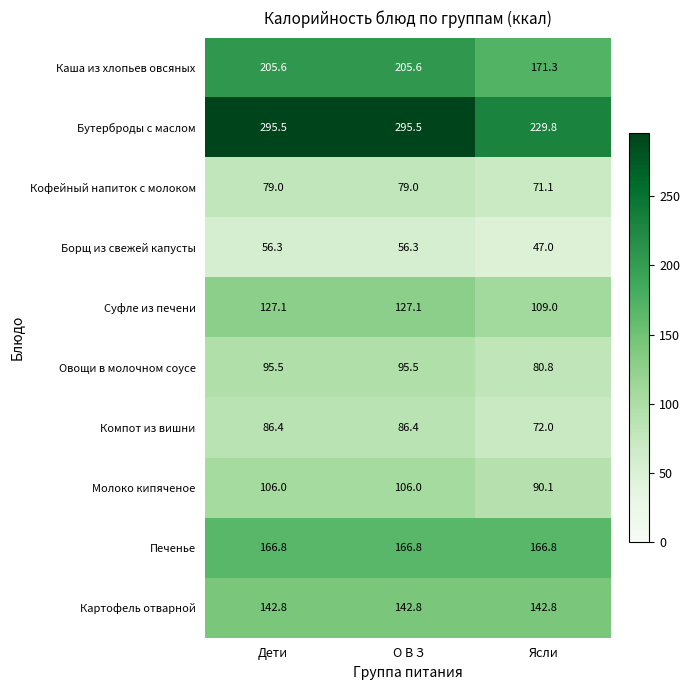

Is it true that Суфле из печени equals 30.2 at Дети?

False